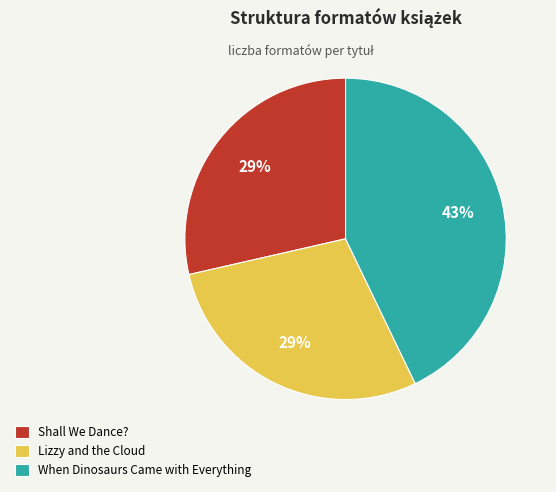

Is there a majority slice in this chart?

No